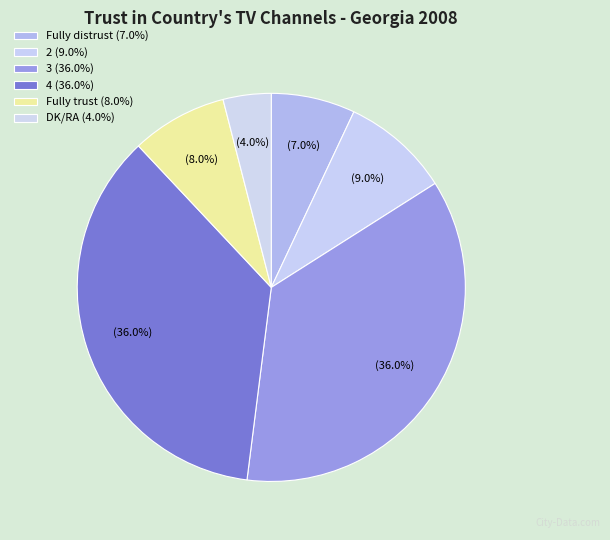

Does DK/RA represent more than half of the total?

No